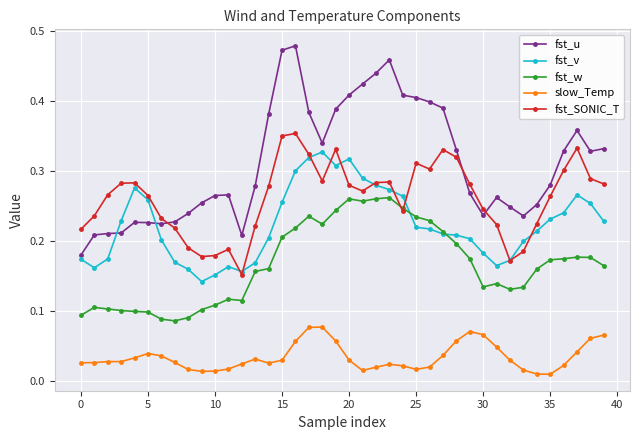

How many fst_v values are between 0 and 1?

40